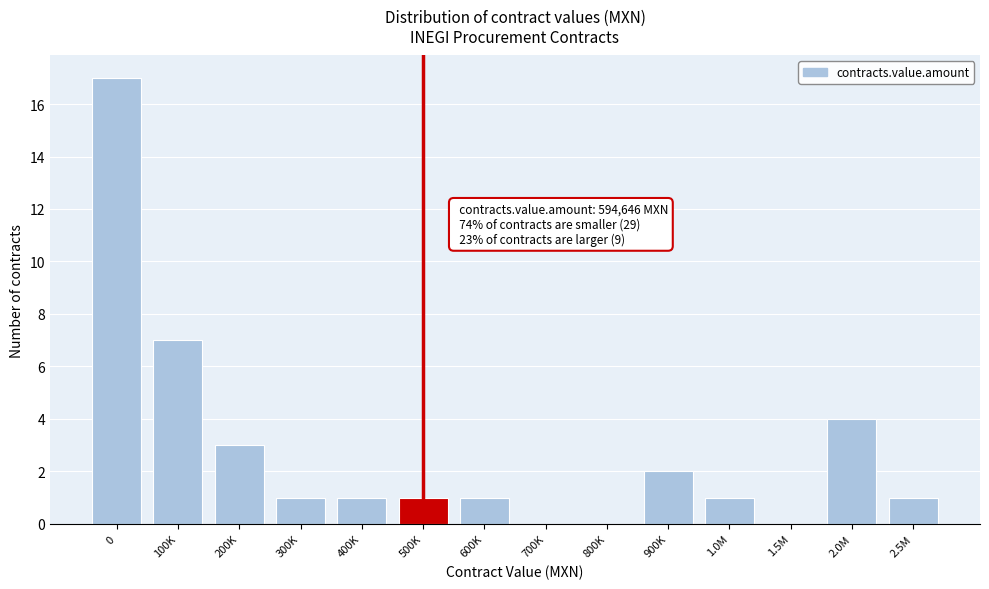

Reading left to right, list all the values displayed in this chart.

0=17	100K=7	200K=3	300K=1	400K=1	500K=1	600K=1	700K=0	800K=0	900K=2	1.0M=1	1.5M=0	2.0M=4	2.5M=1